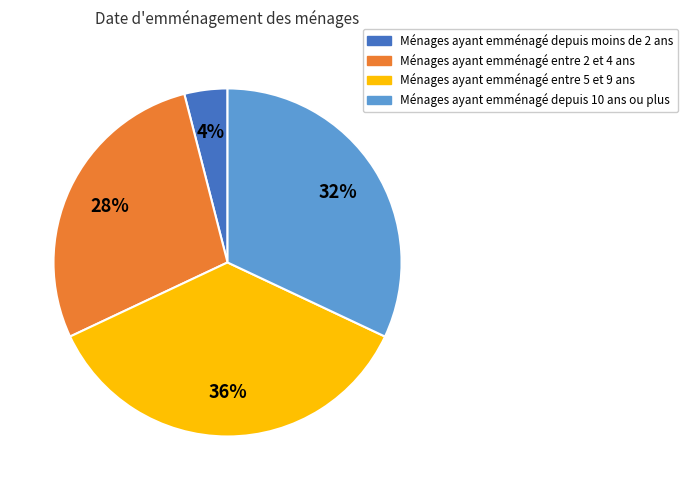

Does Ménages ayant emménagé entre 5 et 9 ans represent more than half of the total?

No